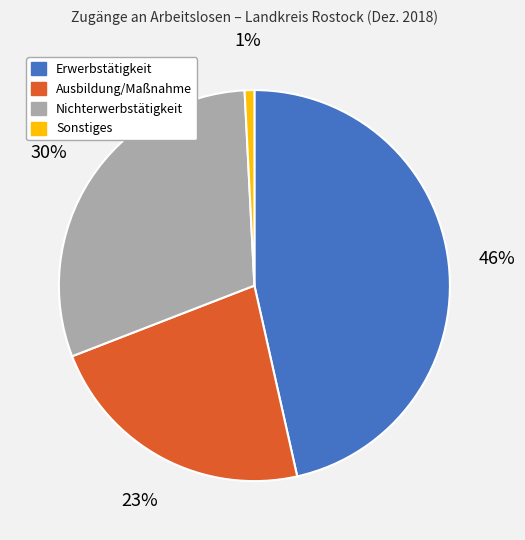

Is it true that Nichterwerbstätigkeit is 30% of the pie?

True